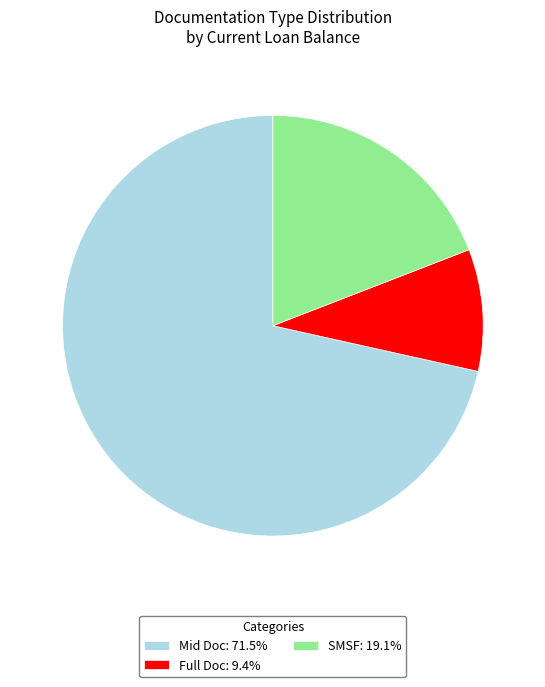

Is the sum of Mid Doc: 71.5% and SMSF: 19.1% greater than half?

Yes